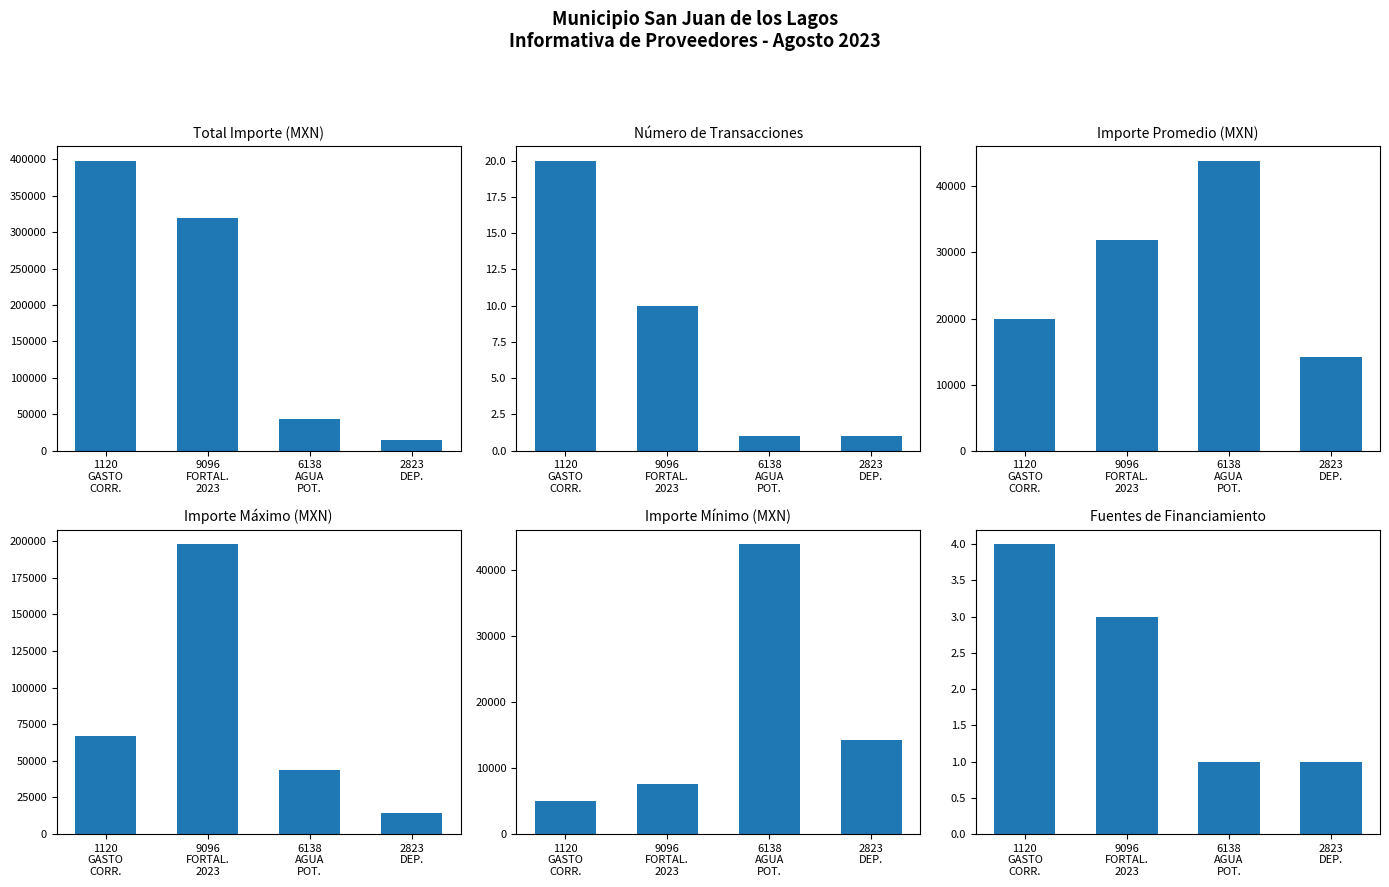

Rank the series at 1120
GASTO
CORR. from highest to lowest value.

Total Importe (MXN), Importe Máximo (MXN), Importe Promedio (MXN), Importe Mínimo (MXN), Número de Transacciones, Fuentes de Financiamiento